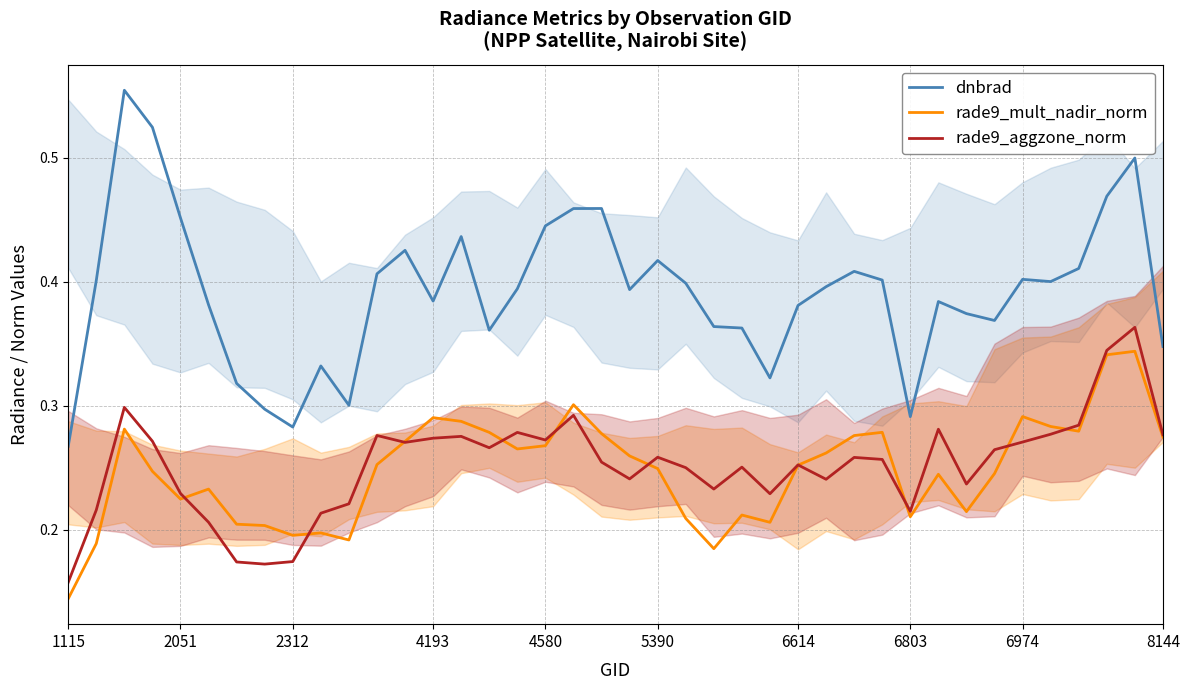

What is the maximum value shown in the chart?

0.6